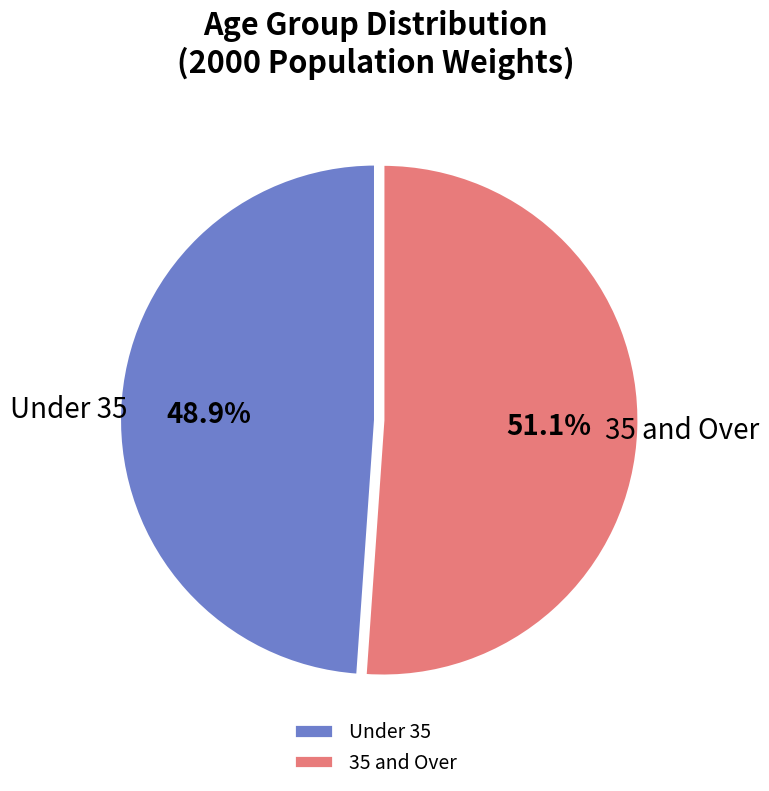

Does any single category account for the majority?

Yes